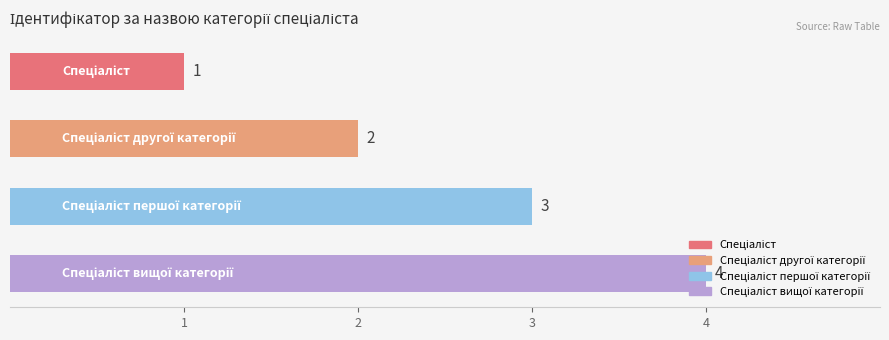

What is the greatest value displayed?

4